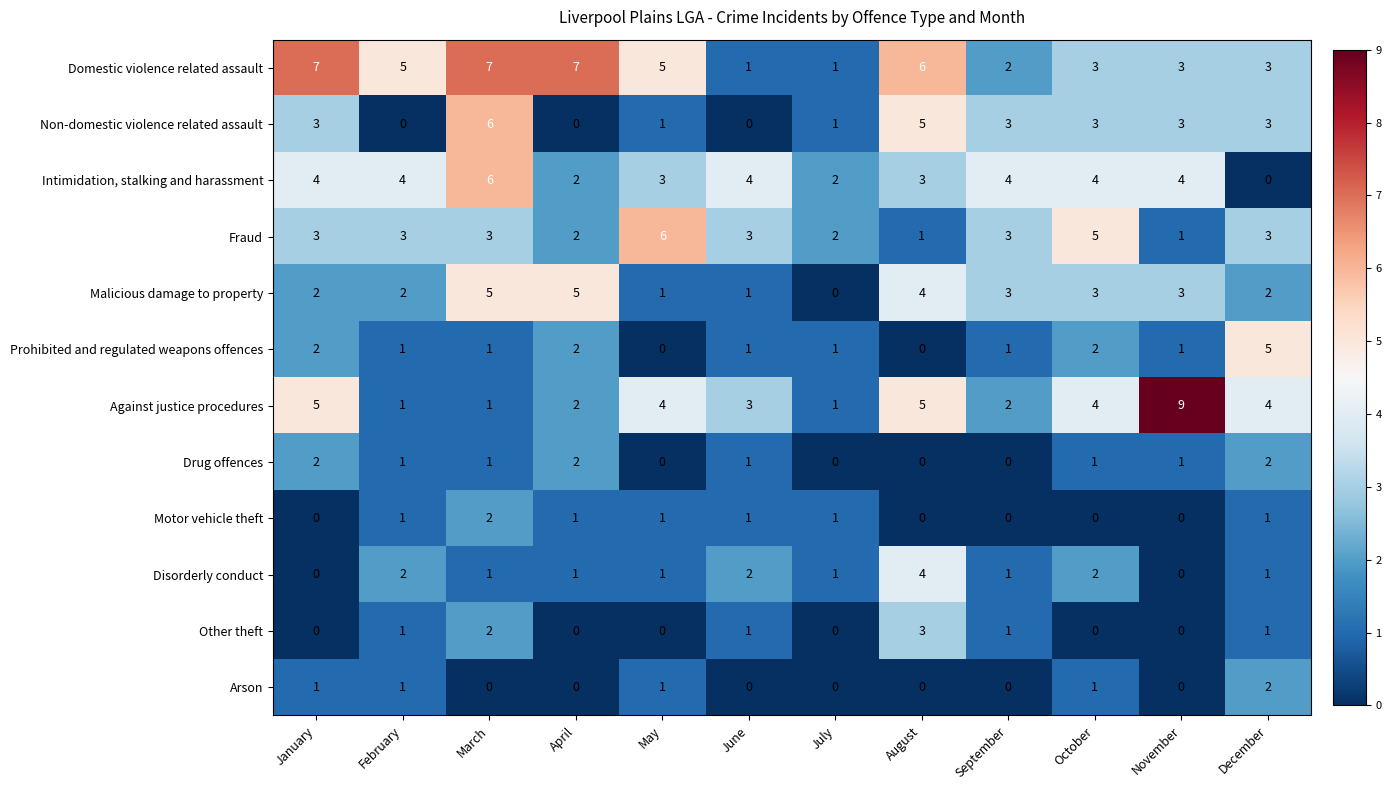

Which category has the highest value in the Non-domestic violence related assault series?

March